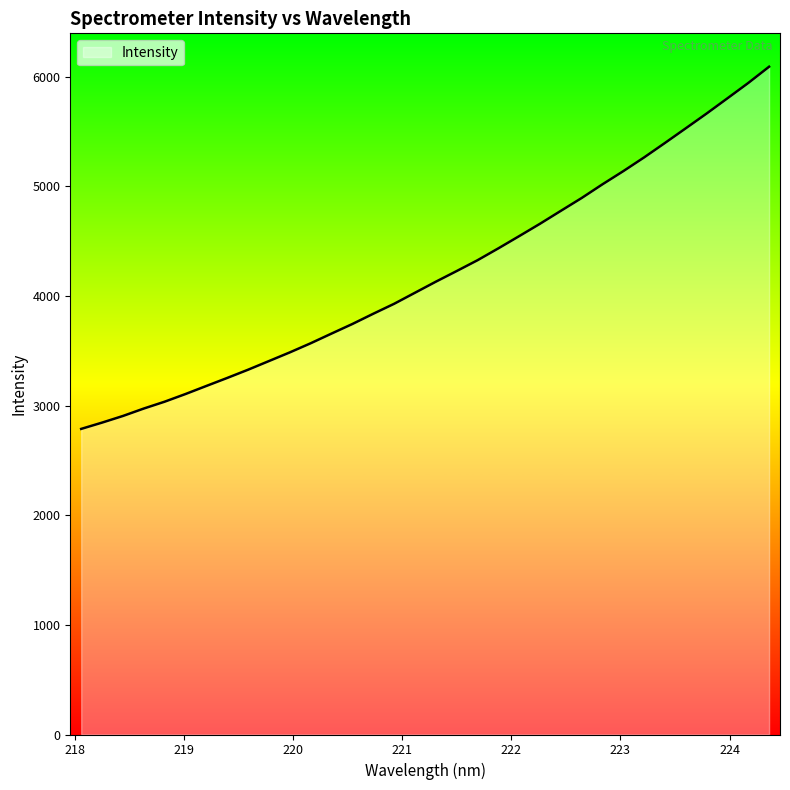

What is the smallest value displayed?

2787.8